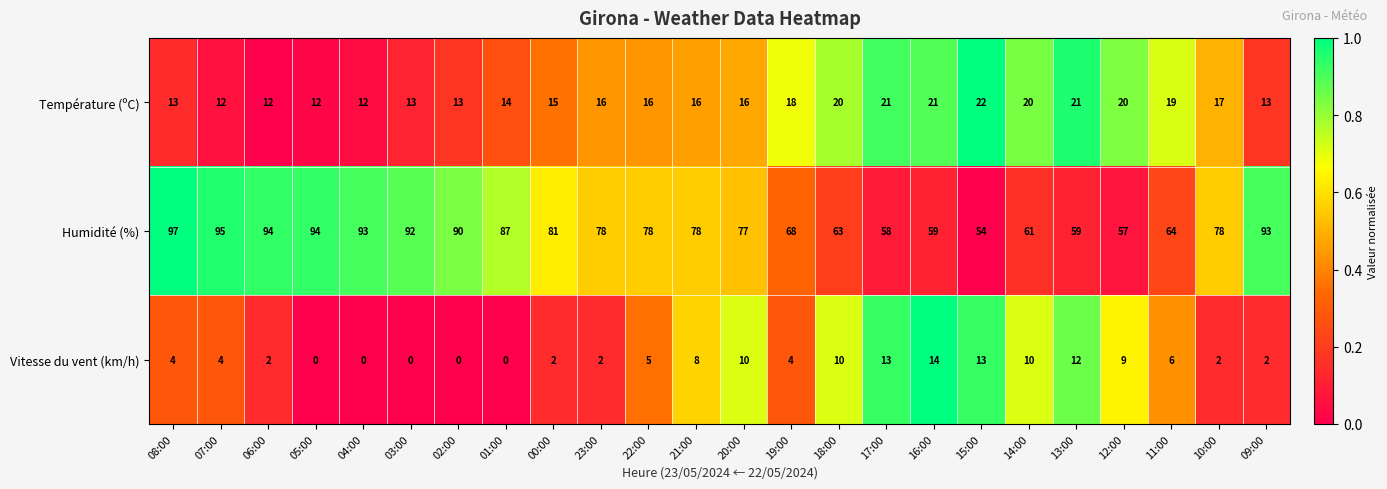

Between 12:00 and 11:00, which series saw the biggest shift?

Humidité (%)